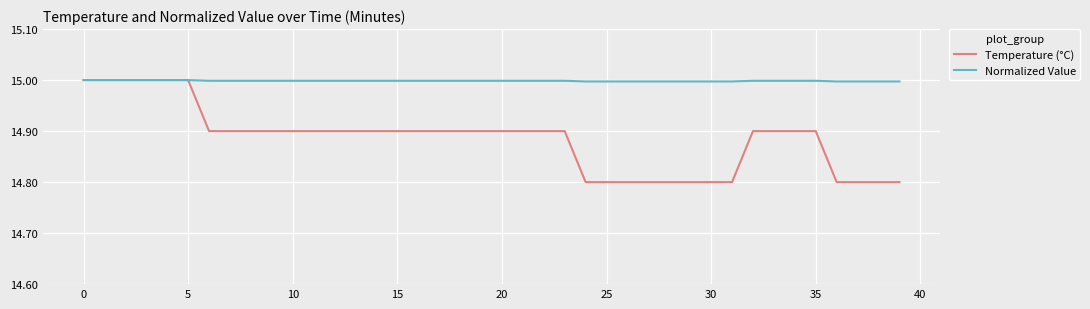

How many lines are shown in the chart?

2